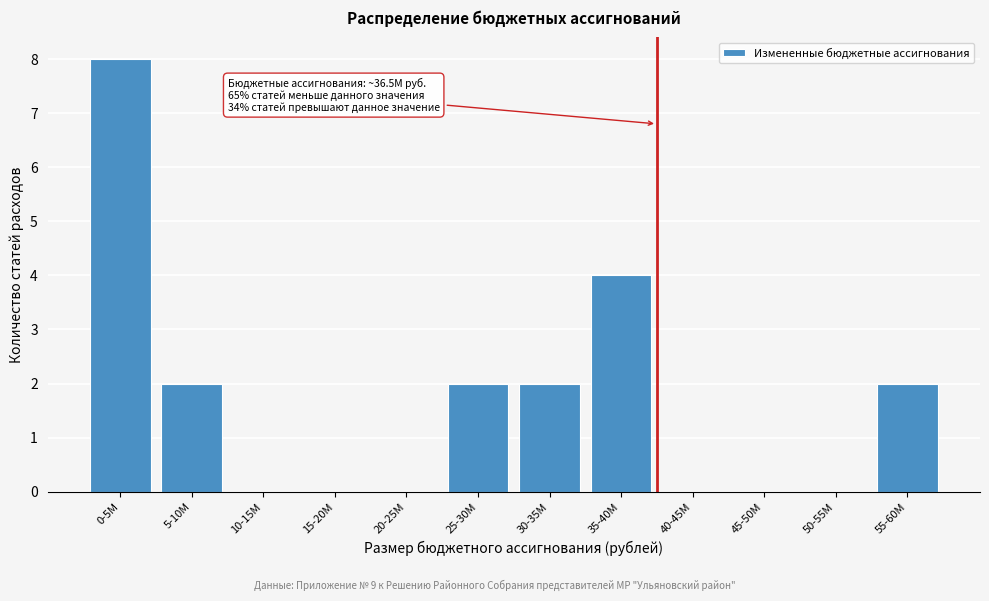

Reading right to left, list all the values displayed in this chart.

55-60M=2	50-55M=0	45-50M=0	40-45M=0	35-40M=4	30-35M=2	25-30M=2	20-25M=0	15-20M=0	10-15M=0	5-10M=2	0-5M=8